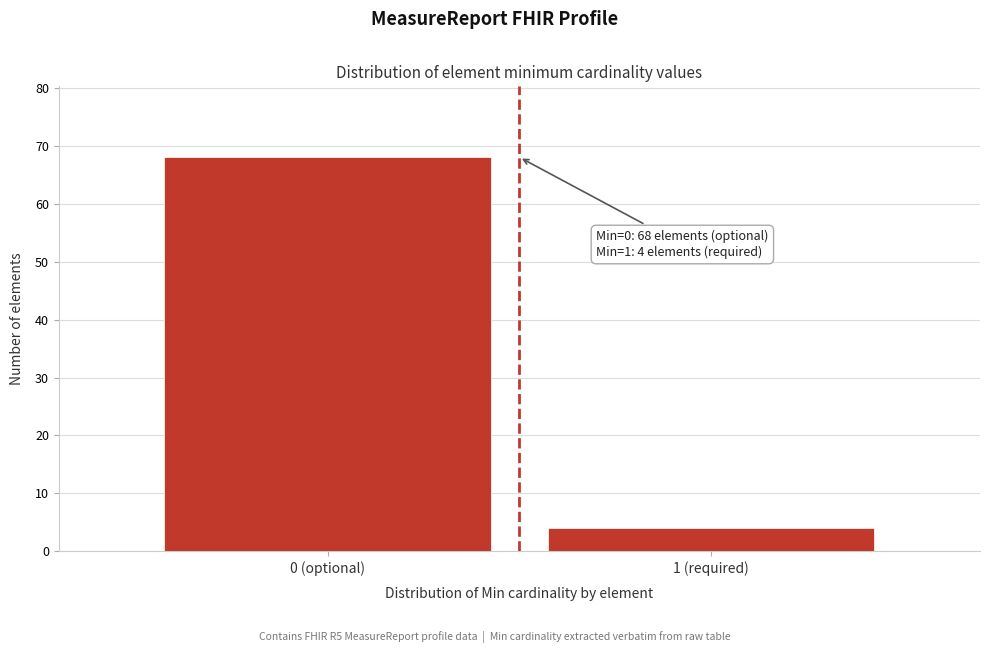

Reading right to left, list all the values displayed in this chart.

4	68